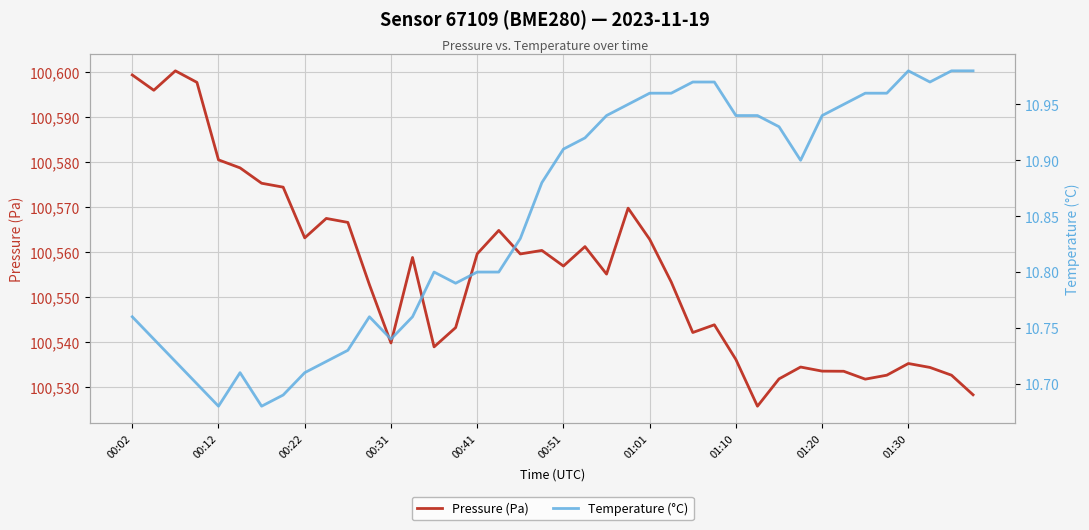

Is the value of Temperature (°C) at 18 greater than the value of Pressure (Pa) at 27?

No